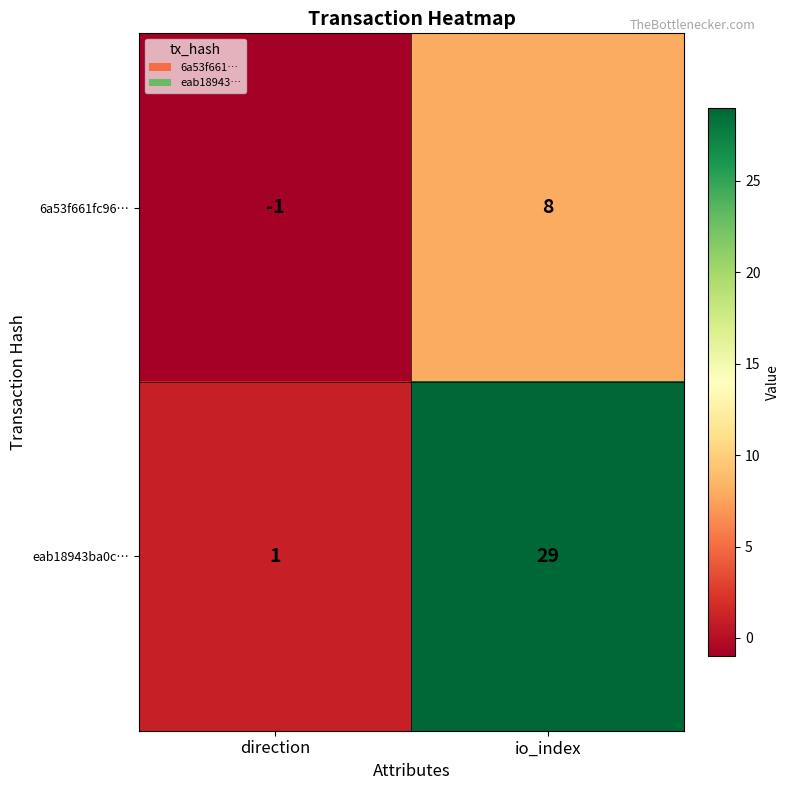

Is it true that 6a53f661fc96… equals -1 at direction?

True